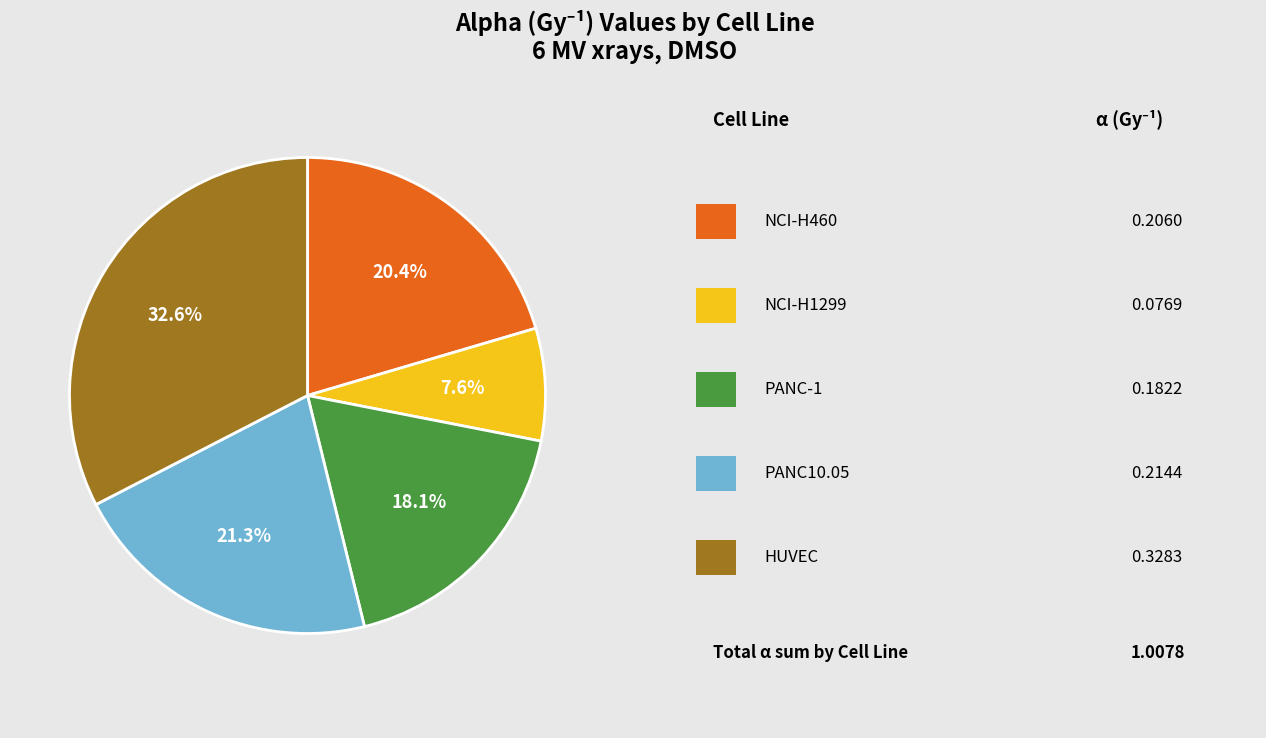

How many slices are in this pie chart?

5